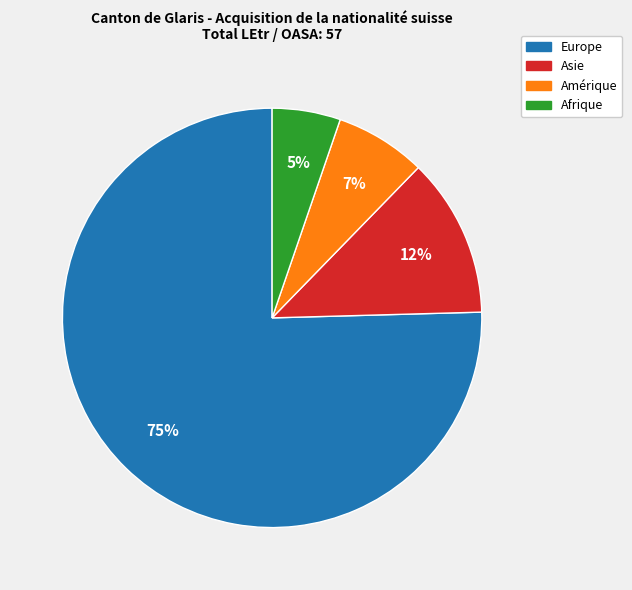

Count the number of slices in the pie.

4